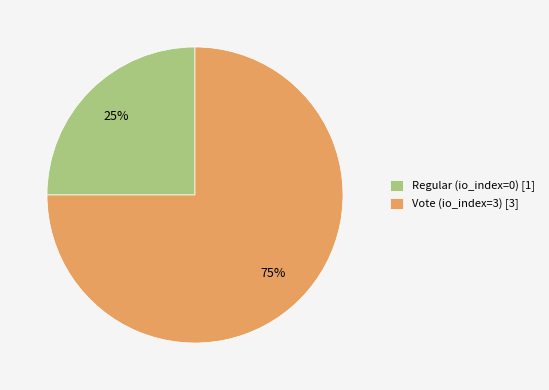

Is there a majority slice in this chart?

Yes